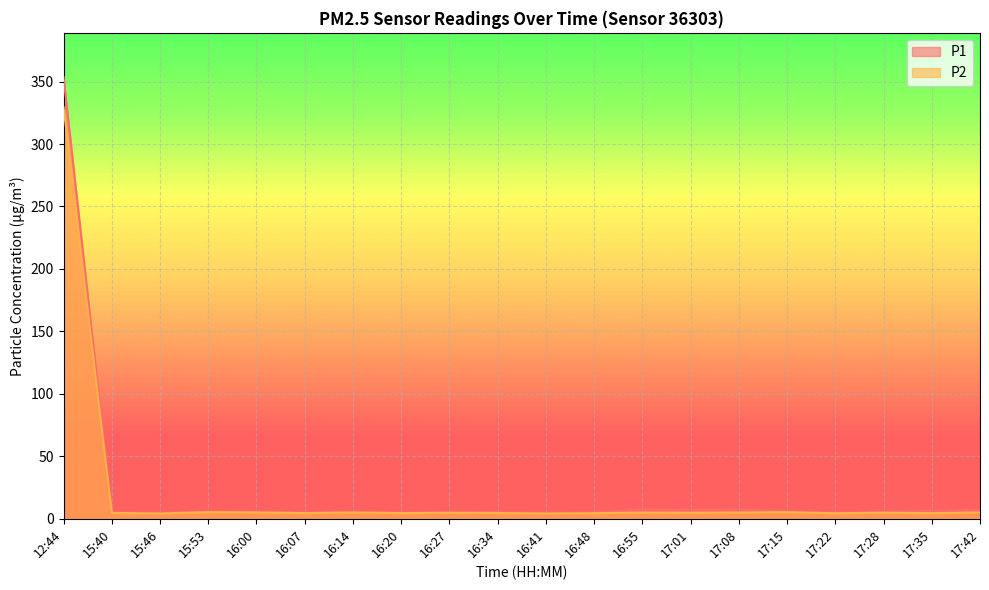

Rank the series at 16:27 from highest to lowest value.

P1, P2